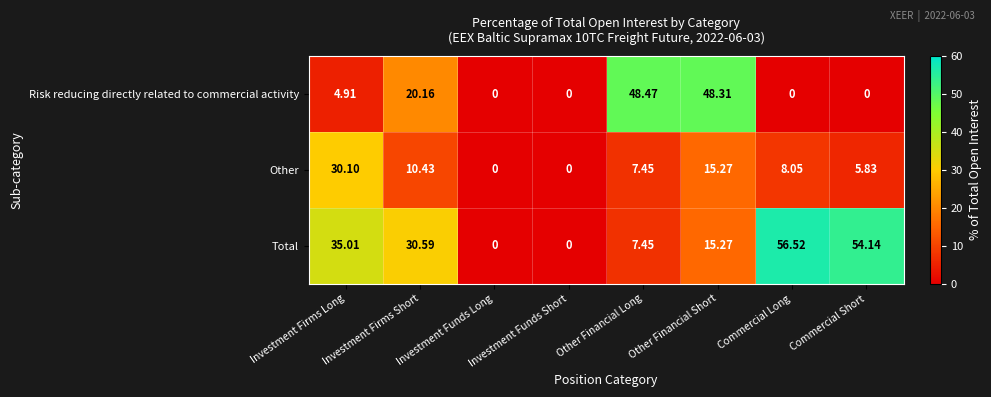

At which category is the sum across all series the highest?

Other Financial Short